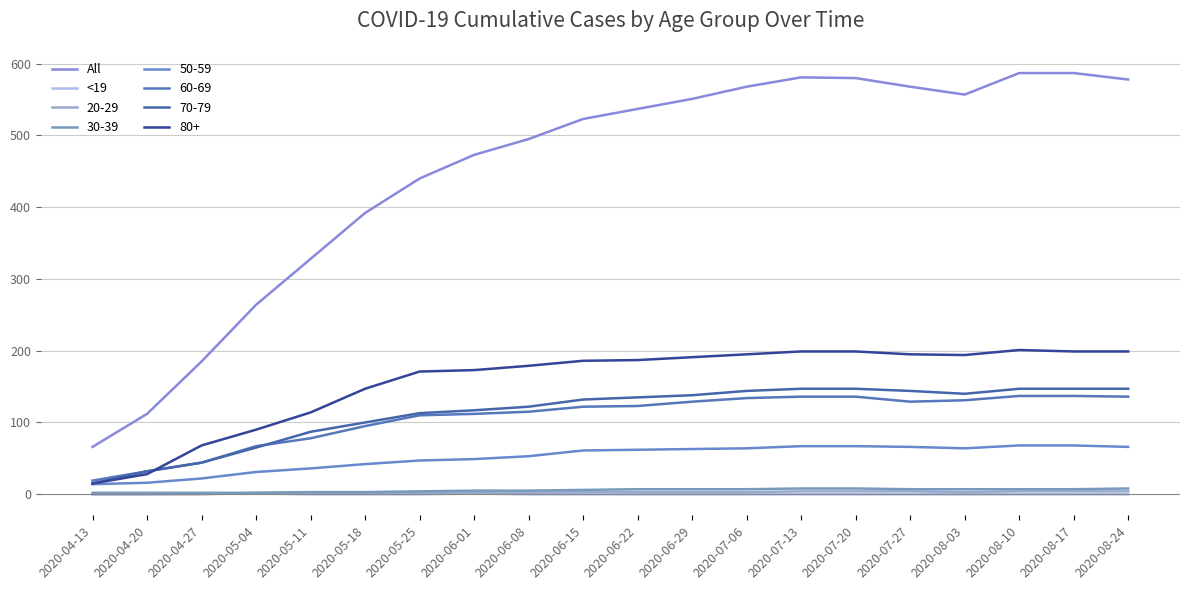

What are all the series names shown in the legend?

All, <19, 20-29, 30-39, 50-59, 60-69, 70-79, 80+